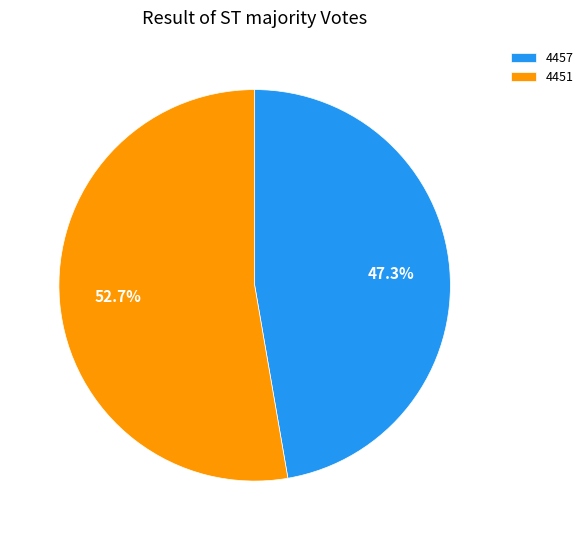

To the nearest percent, what percentage of the pie is 4451?

53%